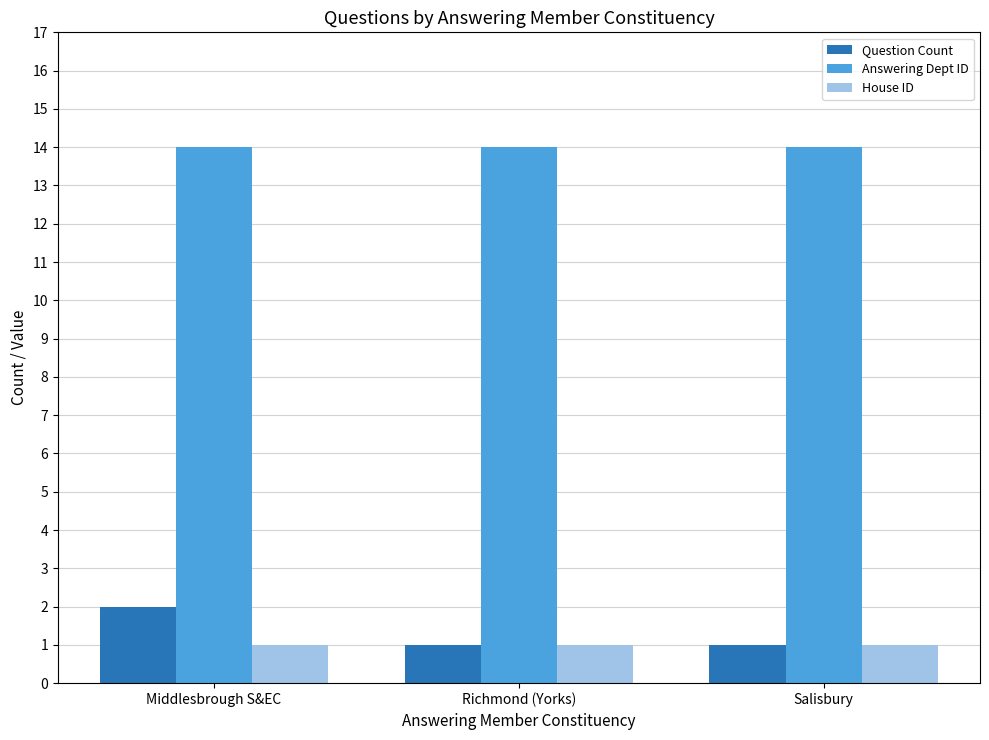

Rank the series at Middlesbrough S&EC from lowest to highest value.

House ID, Question Count, Answering Dept ID